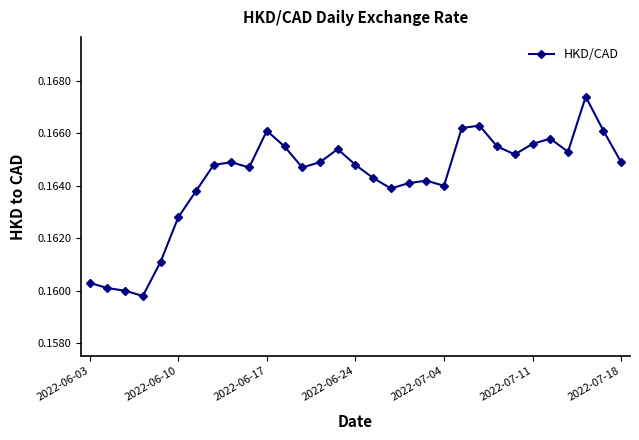

How many interior local peaks (higher than both neighbors) does the data have?

7